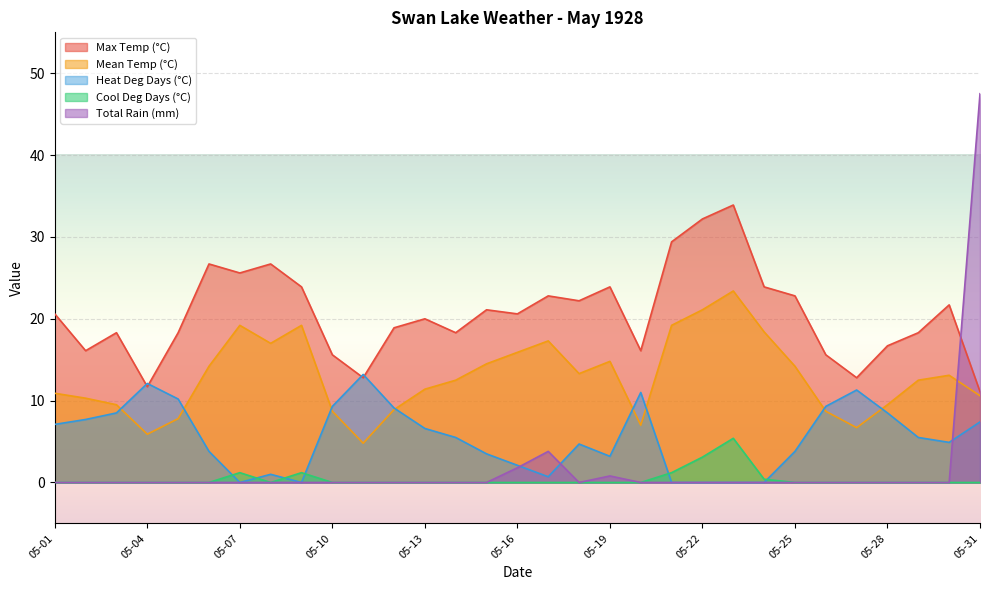

The Max Temp (°C) series shows 33.9 at 05-23. True or false?

True